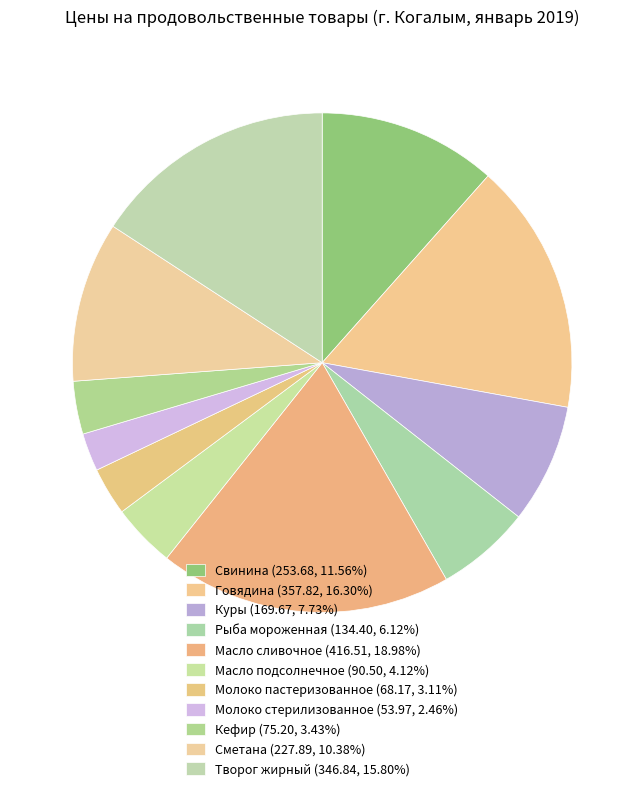

How many slices are in this pie chart?

11